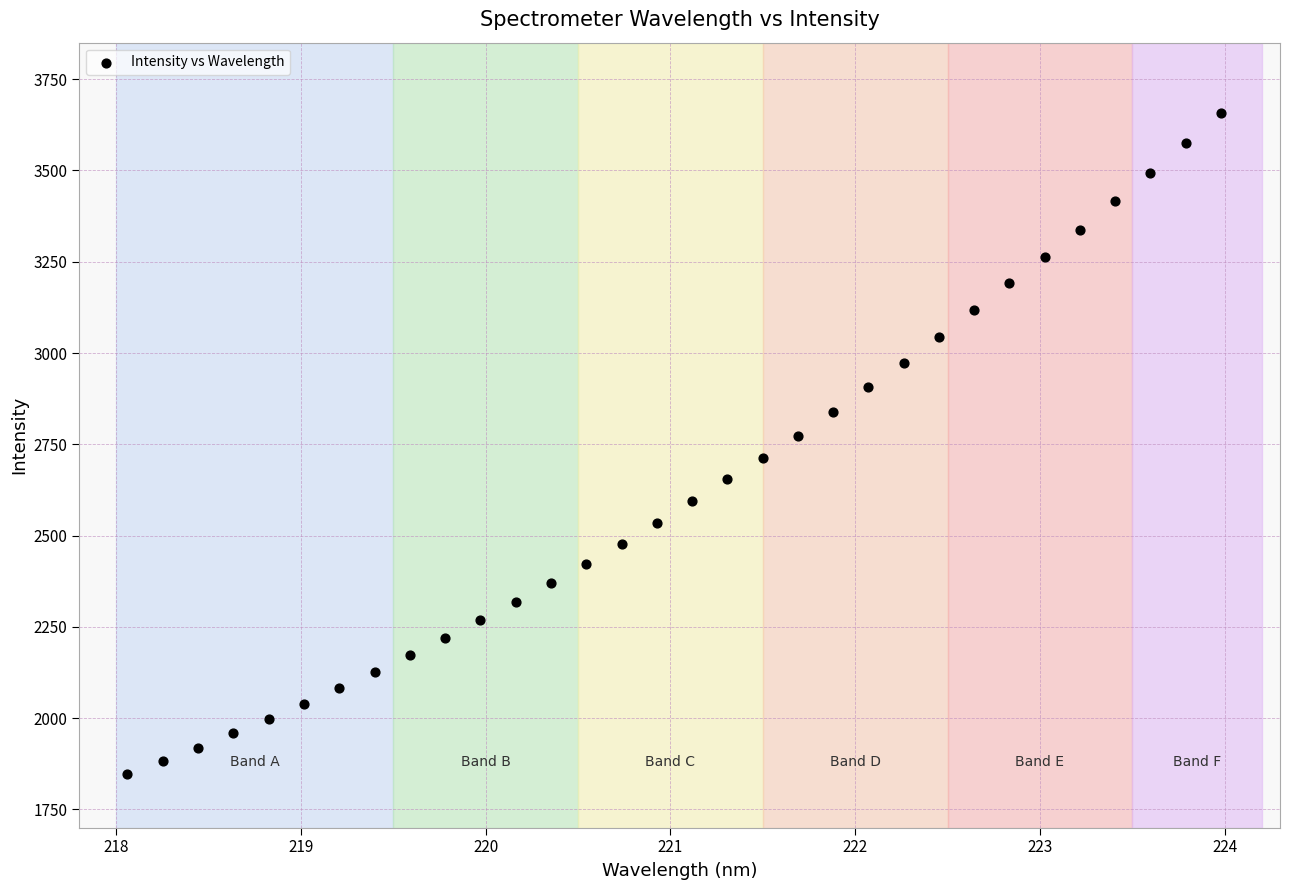

What is the range of X values (max minus min)?

5.9